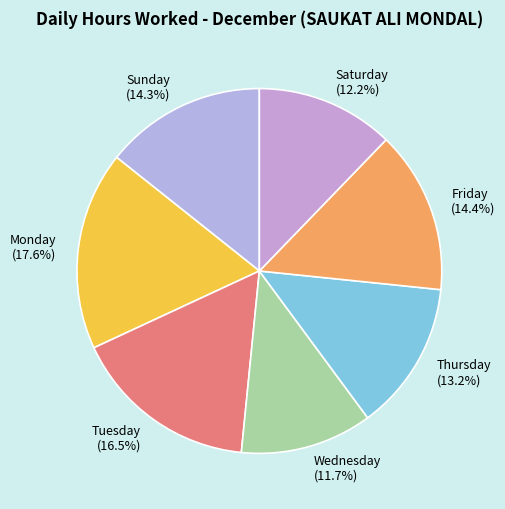

Which slice is the smallest?

Wednesday (11.7%)